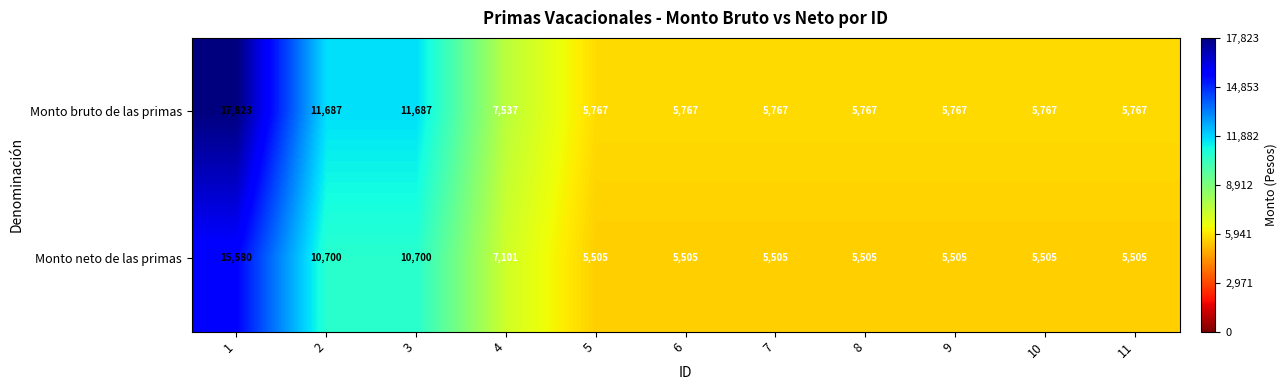

Which category has the highest value across all series?

1